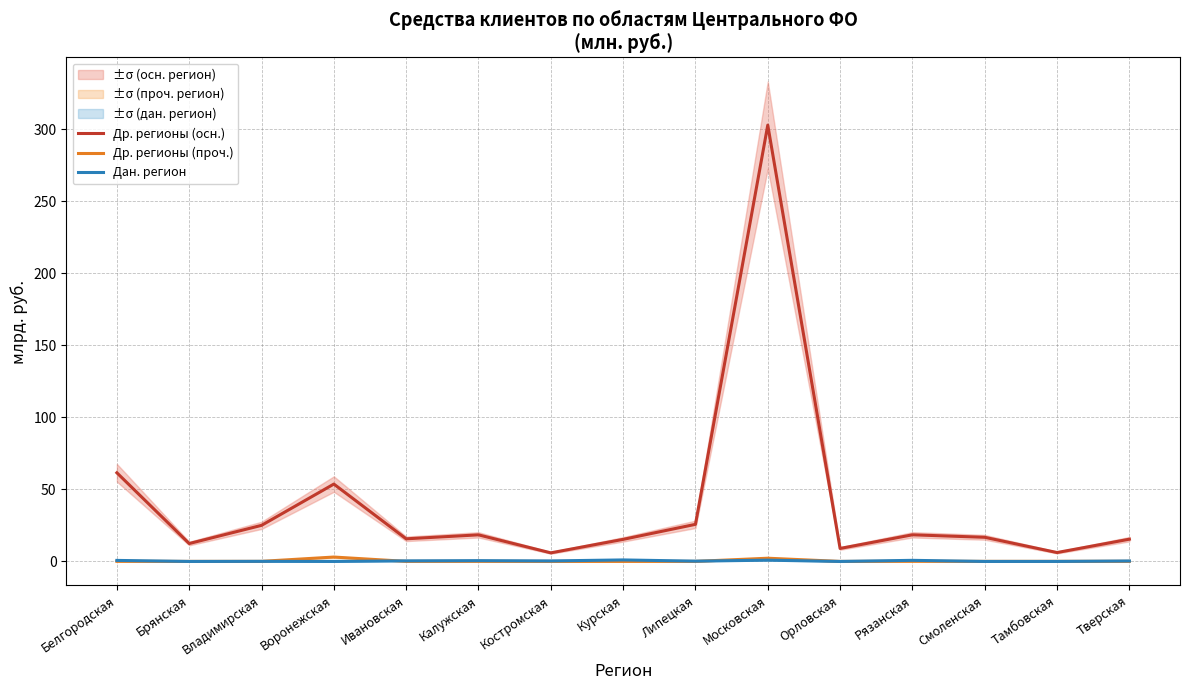

At which label is Дан. регион closest to 0?

Брянская